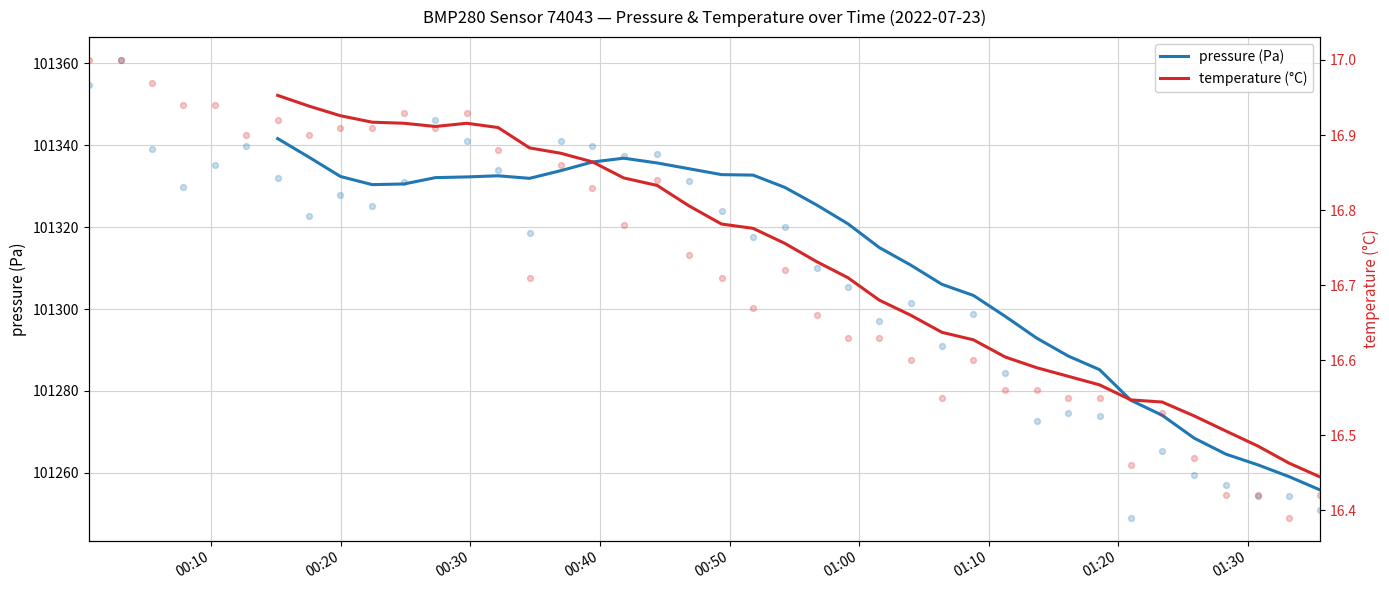

What are all the series names shown in the legend?

pressure (Pa), temperature (°C)